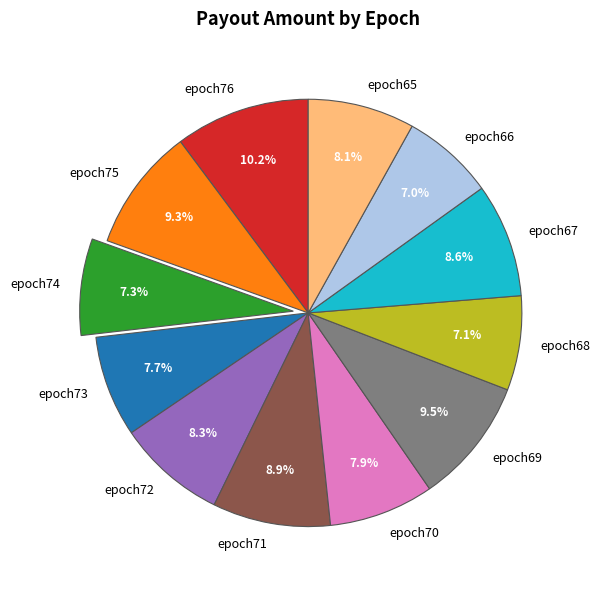

Do epoch71 and epoch68 together represent more than half of the pie?

No